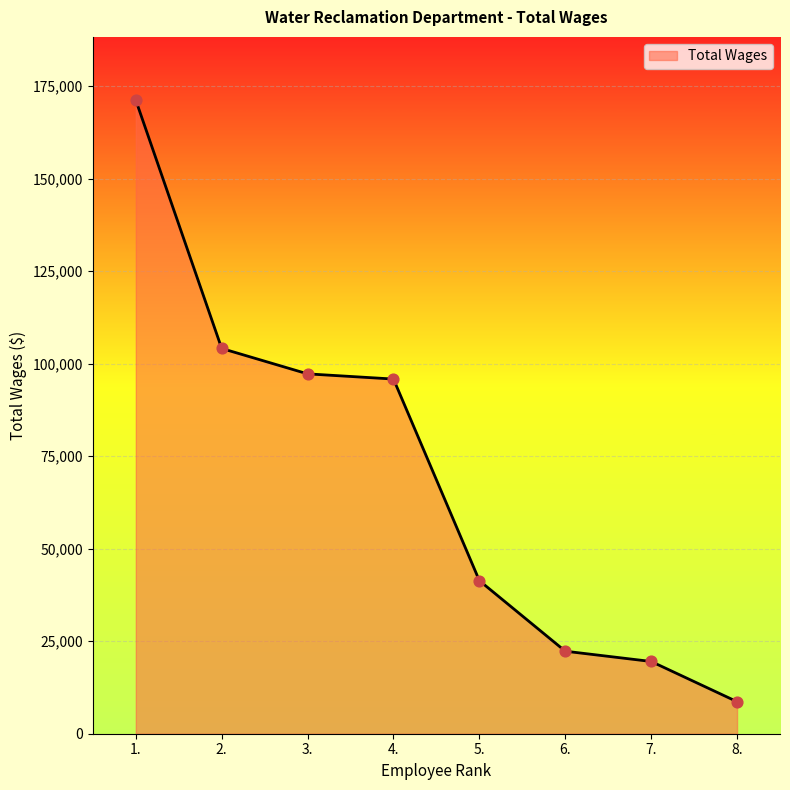

What is the change in value from 4. to 6.?

-73535